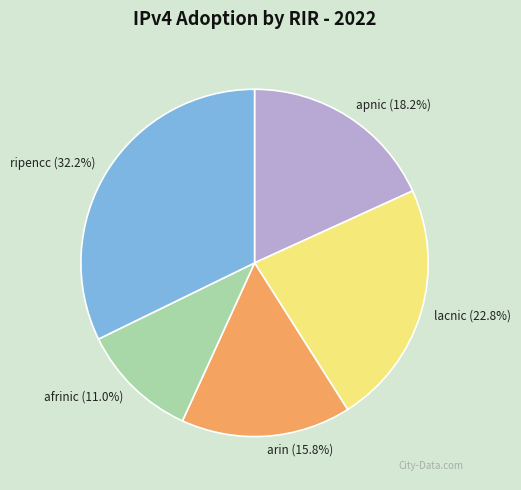

Count the number of slices in the pie.

5